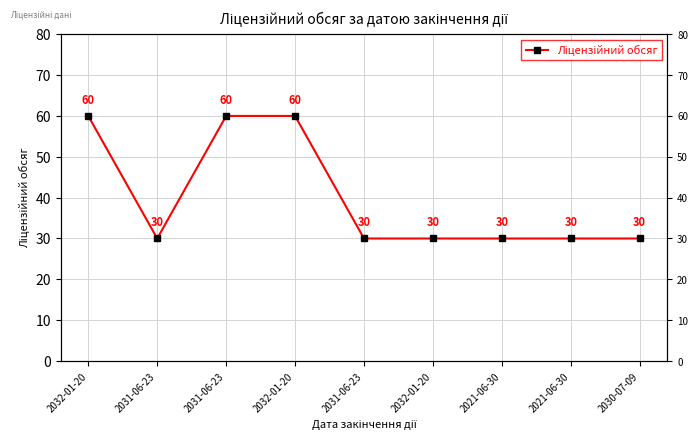

What is the label of the 4th point from the left?

2032-01-20